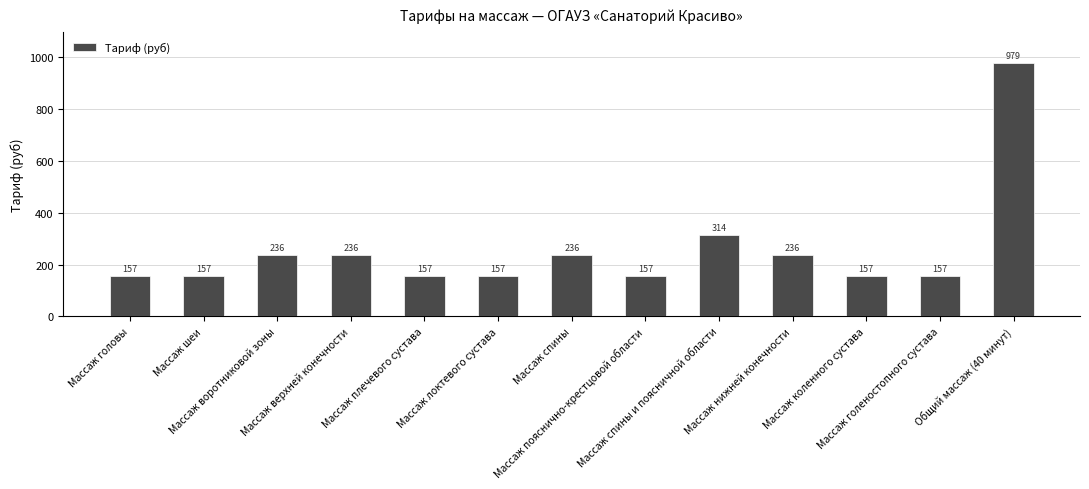

Does the chart contain stacked bars?

No